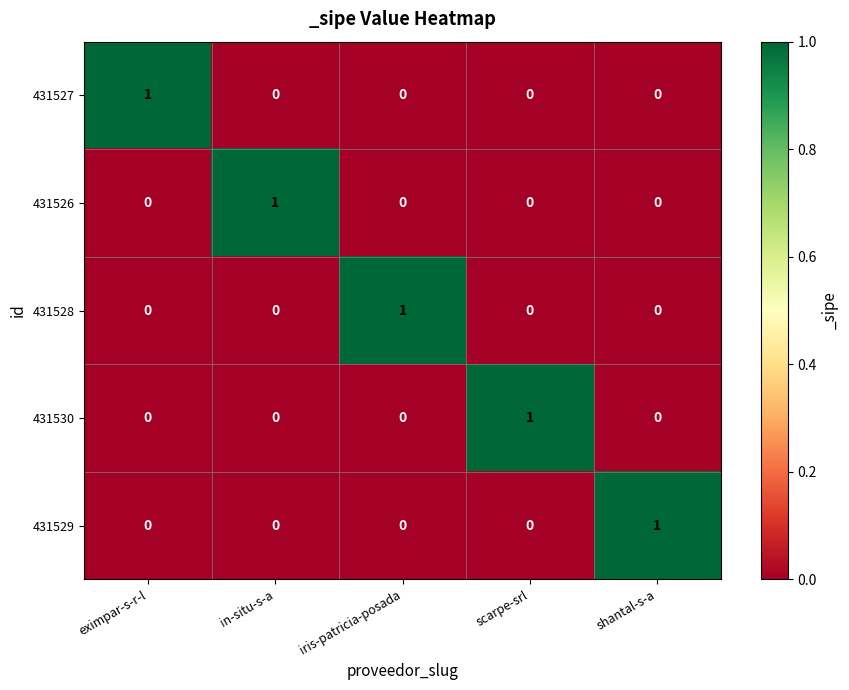

Is it true that 431528 equals 0 at shantal-s-a?

True